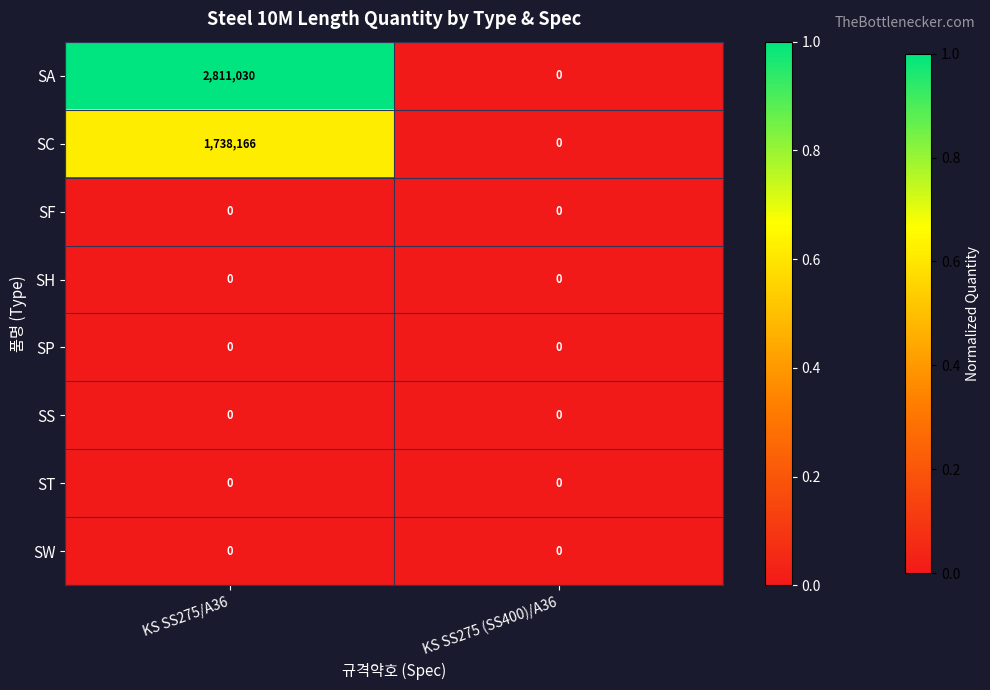

Which series has the largest range (max minus min)?

SA